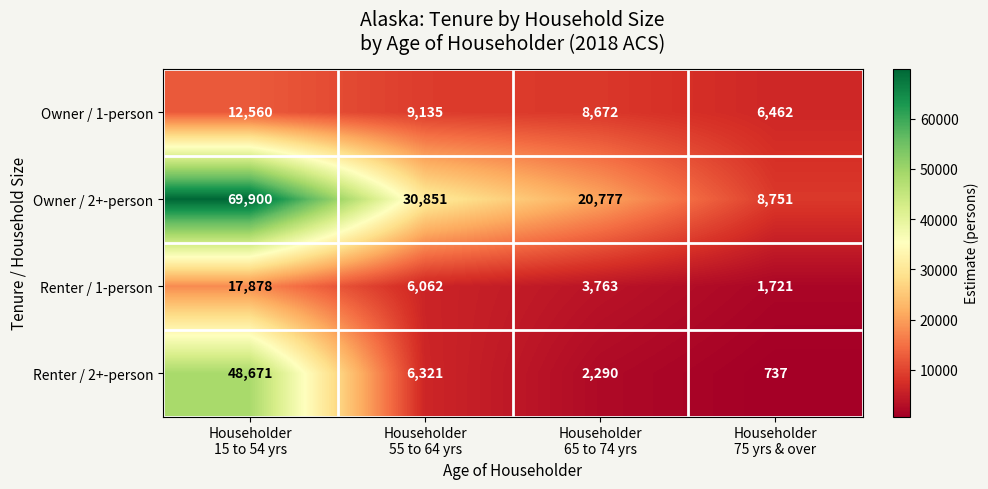

Which series has the largest range (max minus min)?

Owner / 2+-person